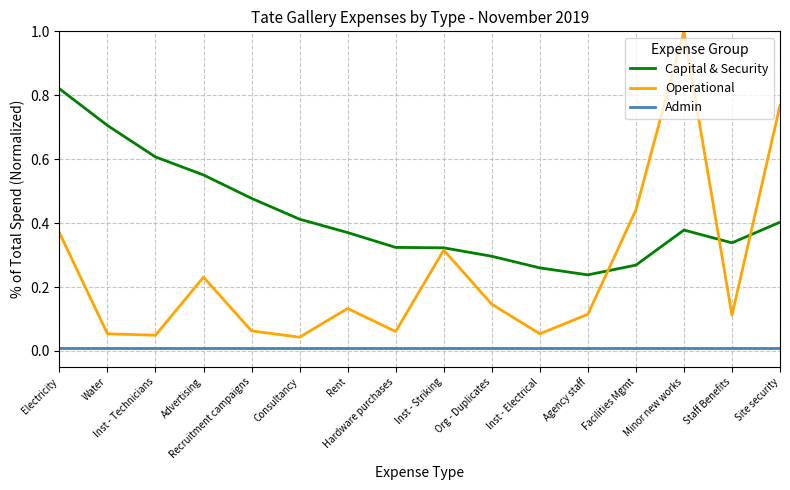

True or false: Capital & Security and Admin intersect in this chart.

False